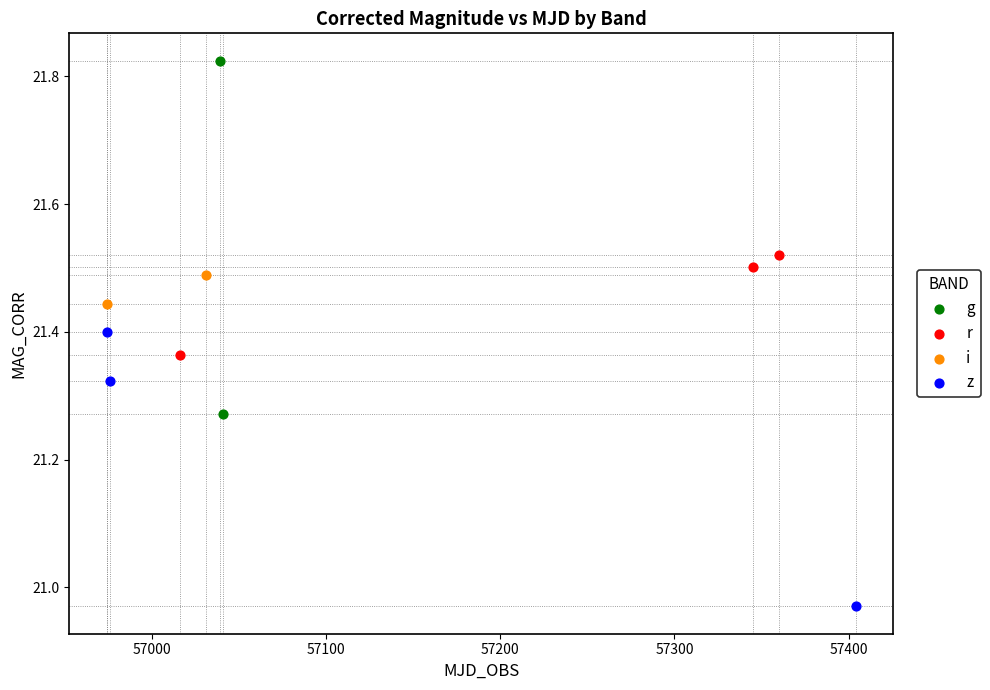

What are all the series names shown in the legend?

g, r, i, z